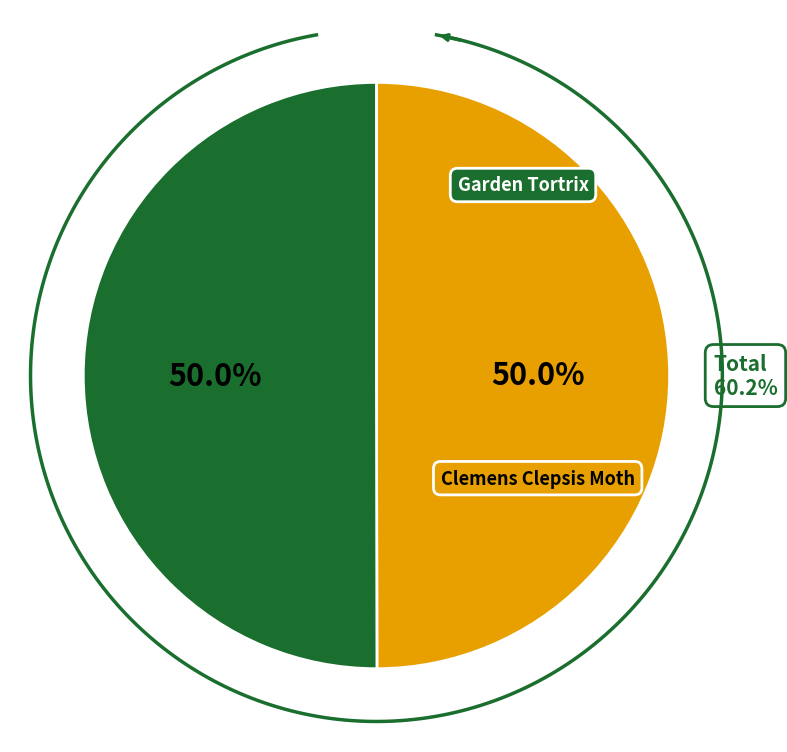

True or false: Clemens Clepsis Moth accounts for 50% of the total.

True